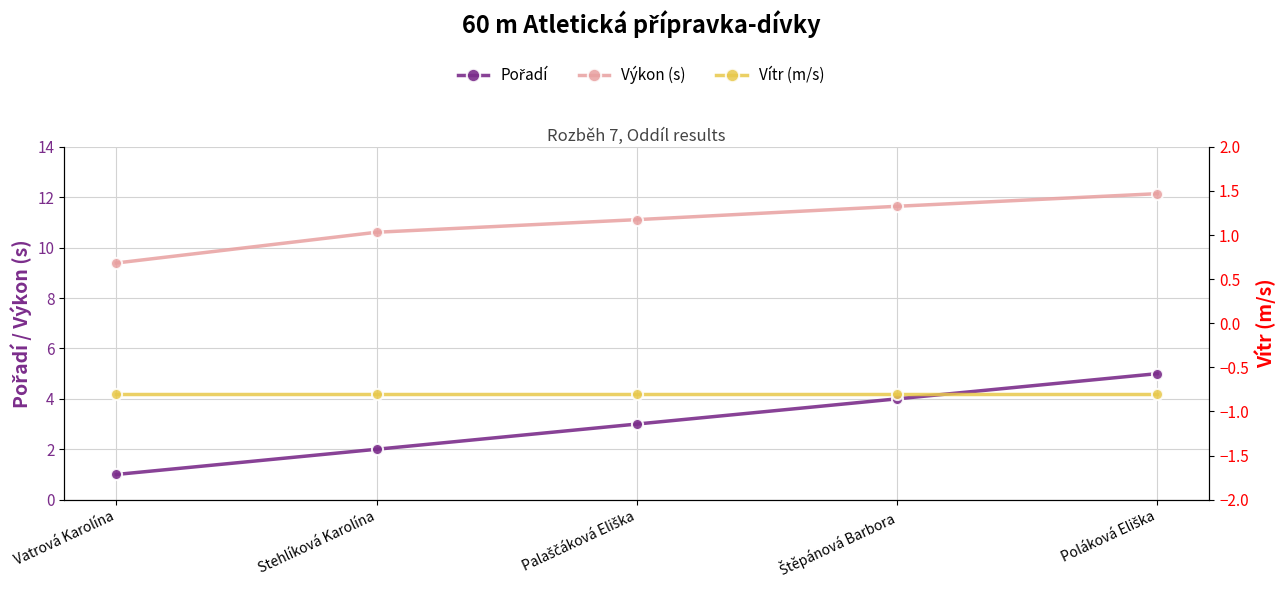

Which label corresponds to the largest value in the chart?

Poláková Eliška